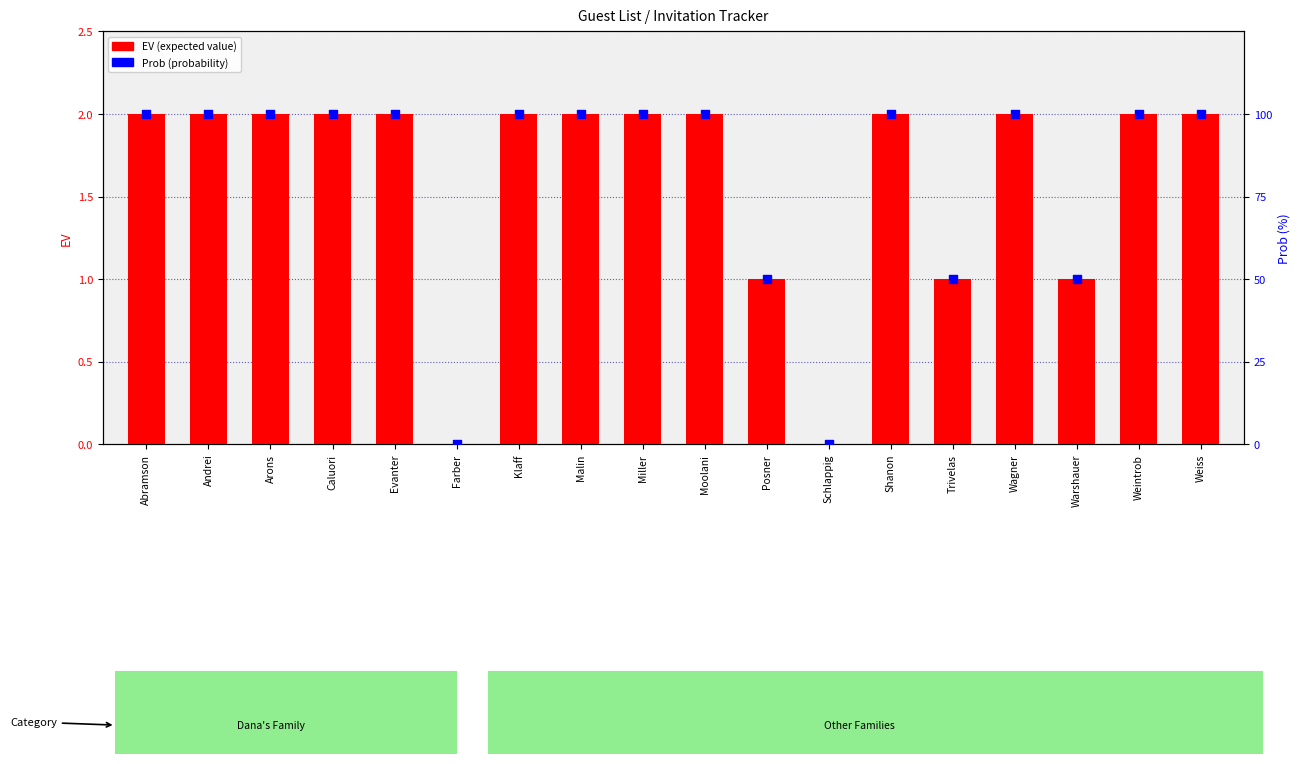

Is the value of EV (expected value) at Posner greater than the value of Prob (% rank) at Trivelas?

No